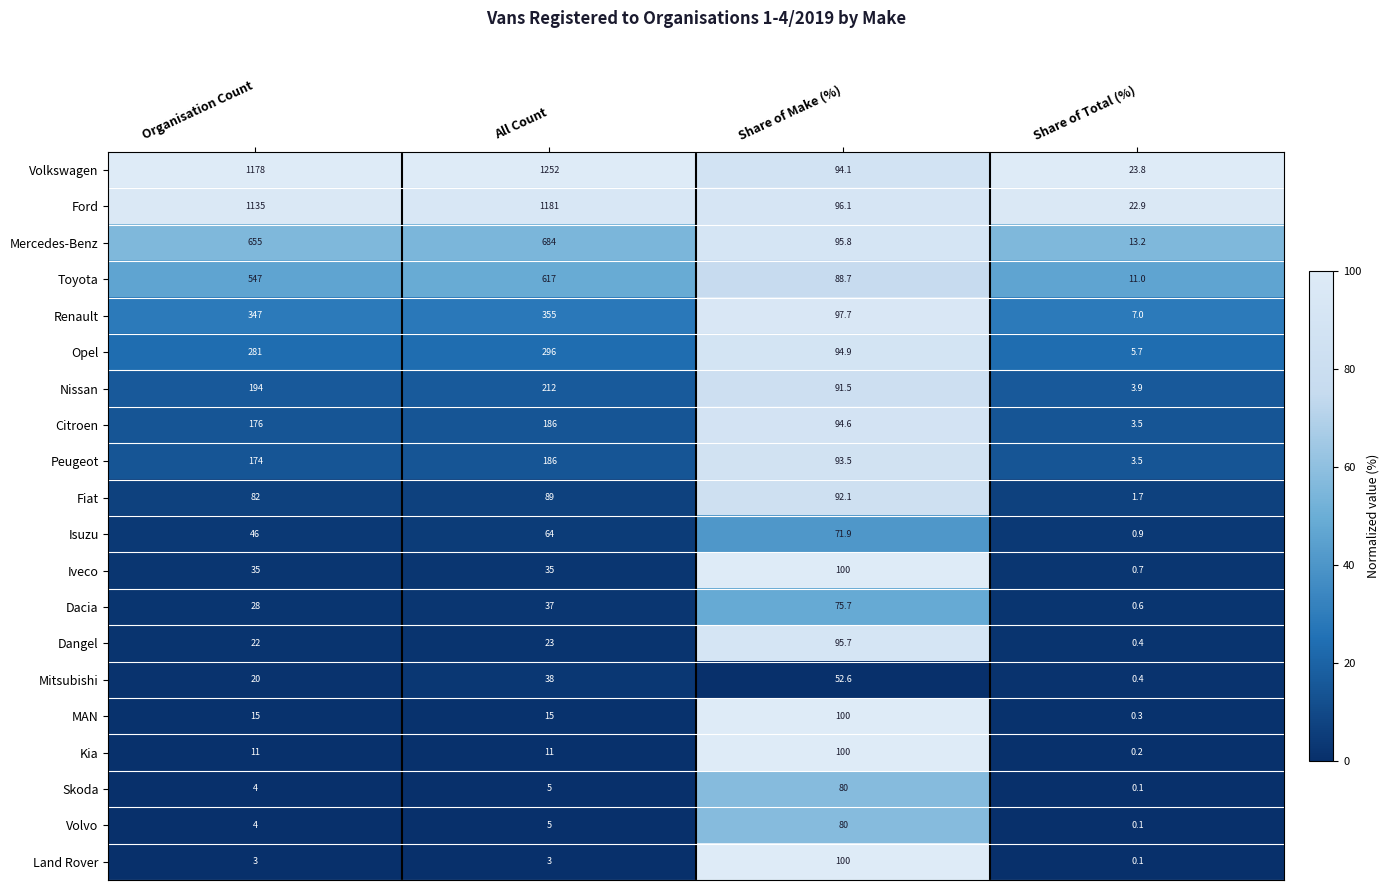

What is the sum of the MAN values at Share of Make (%) and All Count?

115.0